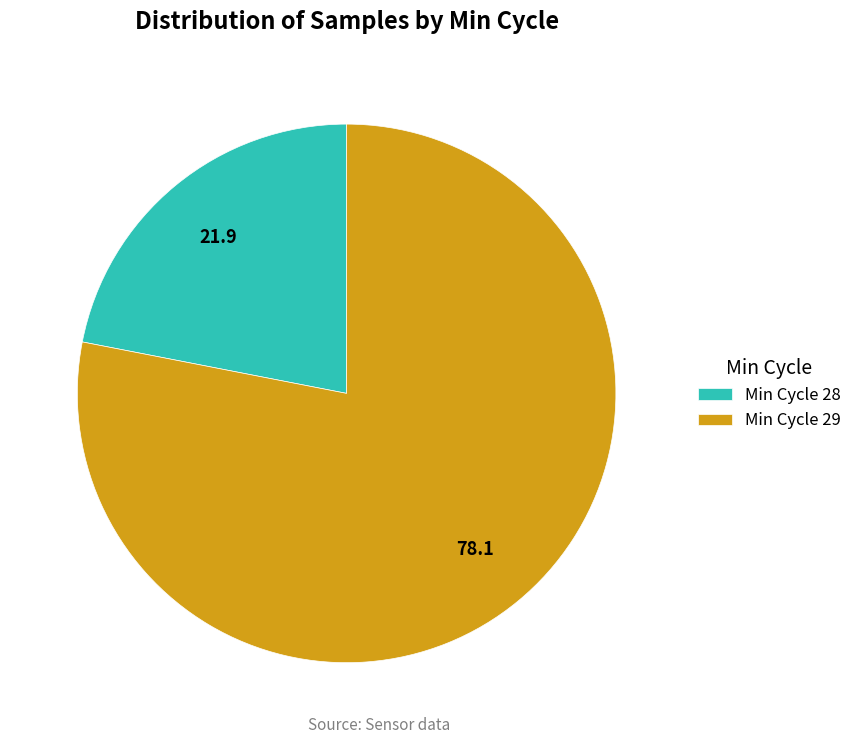

What is the smallest slice in the pie chart?

Min Cycle 28